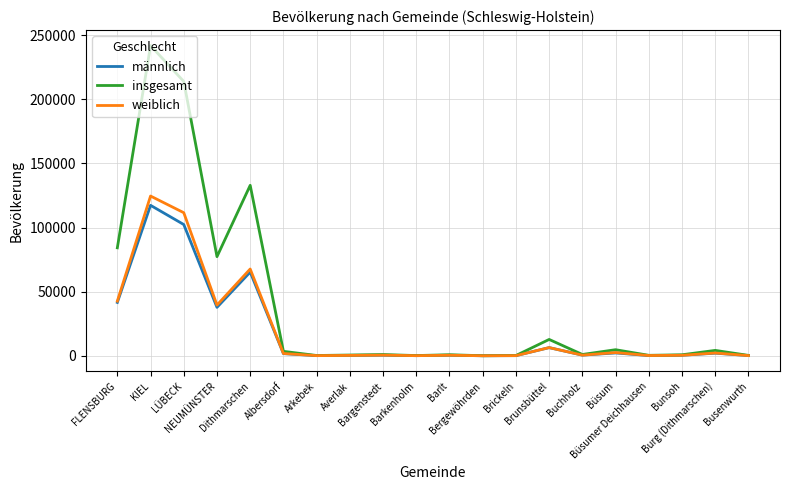

How many distinct data groups are displayed?

3